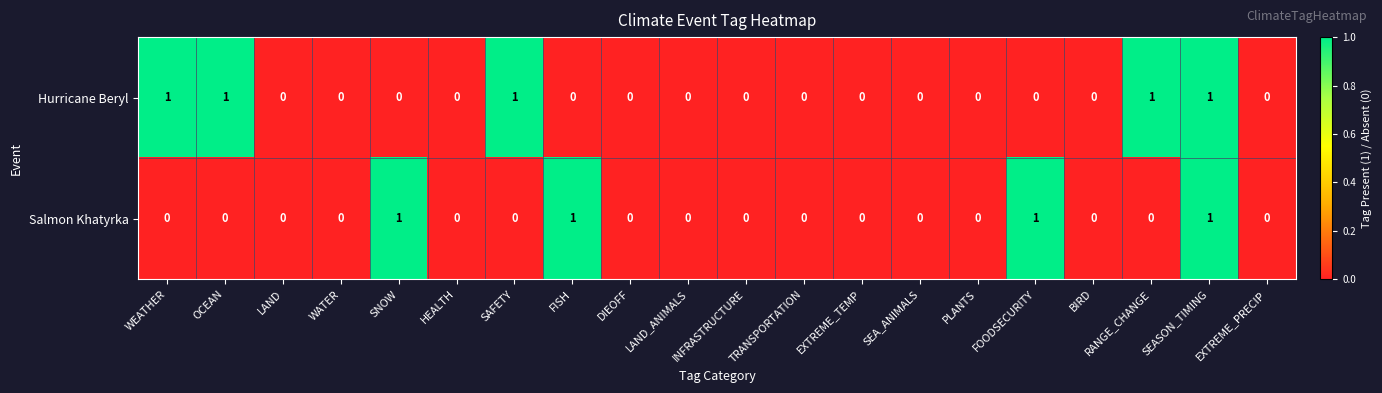

Rank the series at FOODSECURITY from highest to lowest value.

Salmon Khatyrka, Hurricane Beryl